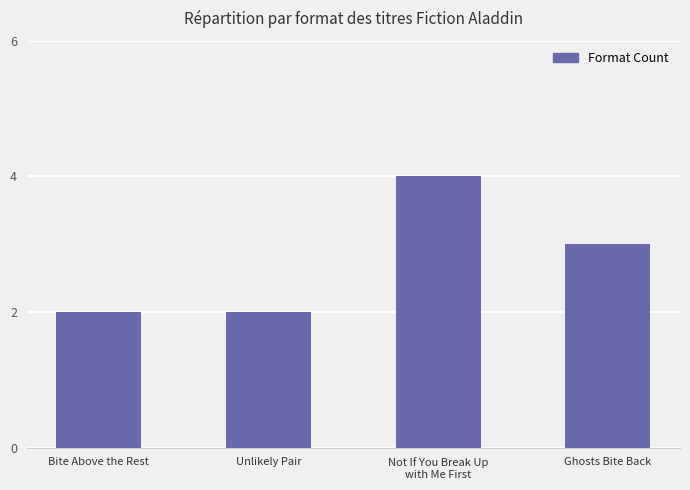

What is the change in value from Not If You Break Up
with Me First to Ghosts Bite Back?

-1